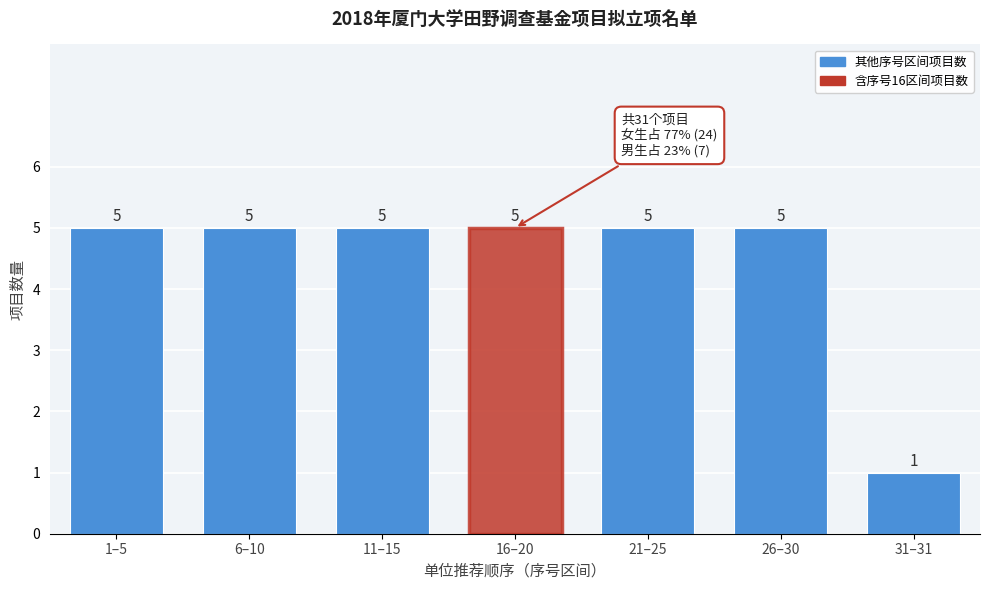

Reading left to right, extract all data points from this chart.

5	5	5	5	5	5	1